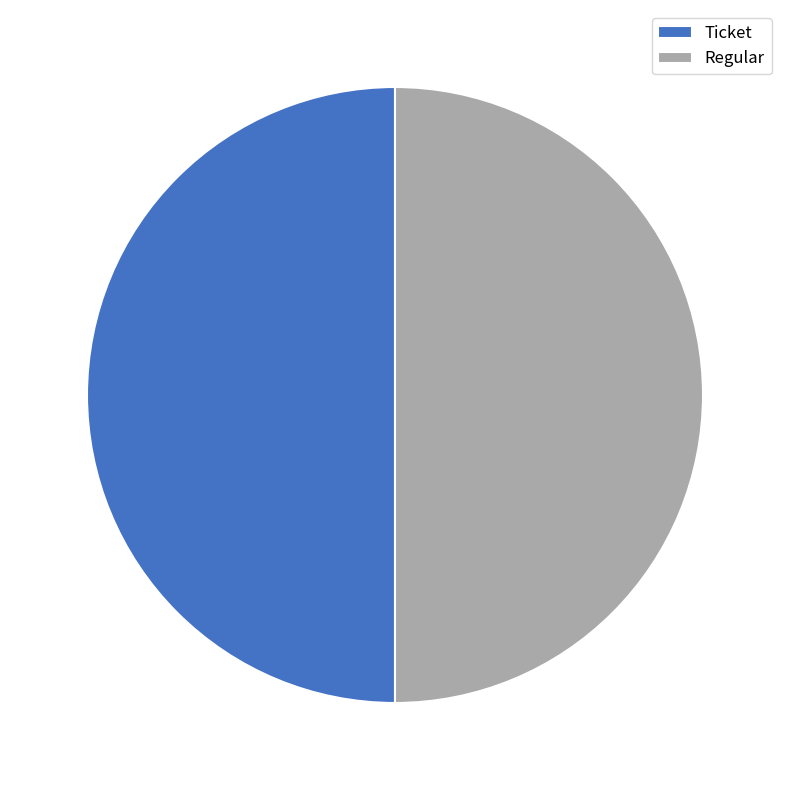

What is the ratio of the value at Regular to the value at Ticket?

1.0